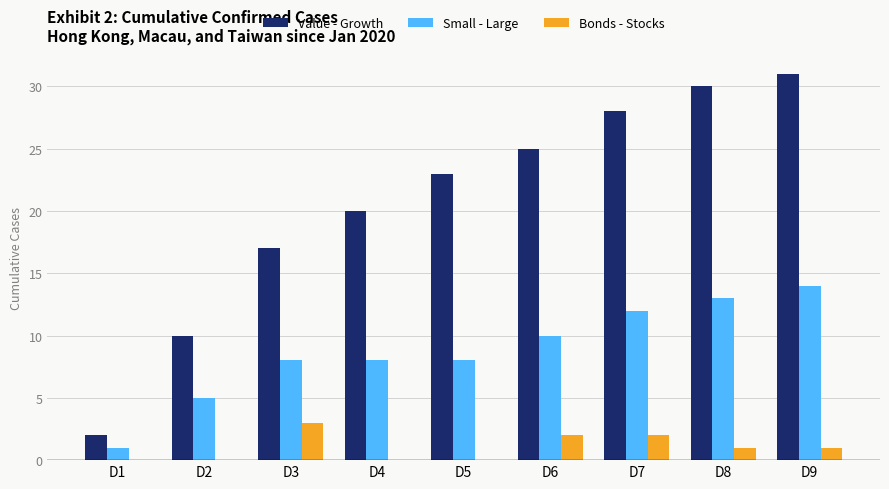

What is the spread (max minus min) of values at D4?

20